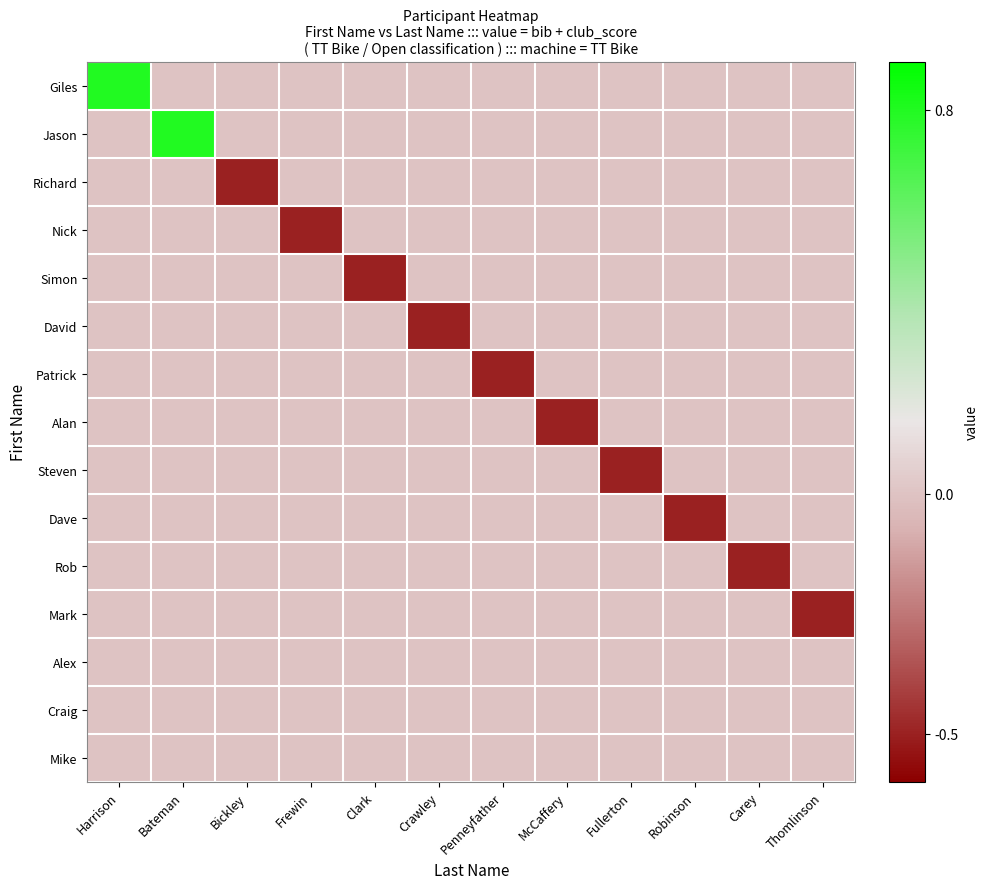

Rank the series by their maximum value, from lowest to highest.

Richard, Nick, Simon, David, Patrick, Alan, Steven, Dave, Rob, Mark, Alex, Craig, Mike, Giles, Jason